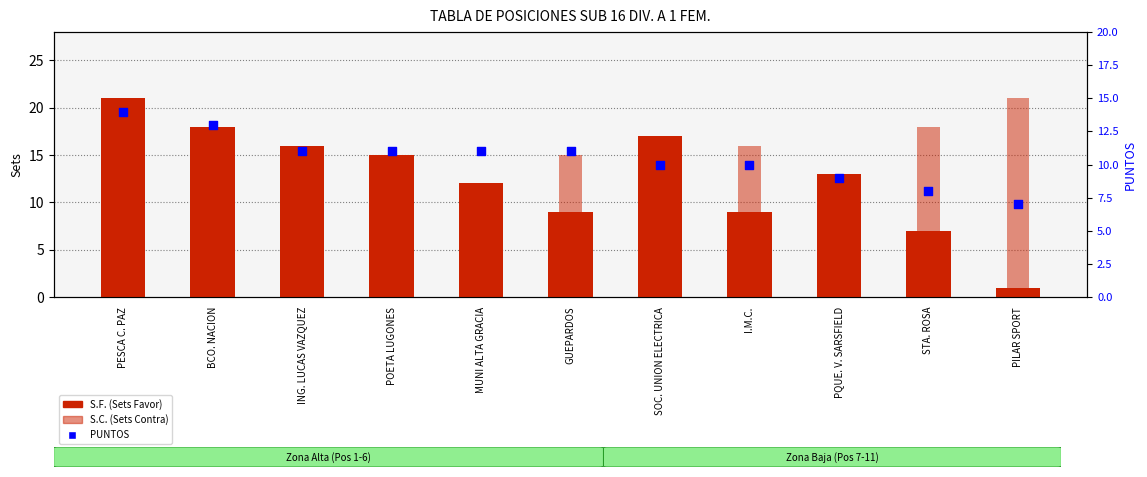

Which series reaches the minimum Y coordinate?

S.F. (Sets Favor)